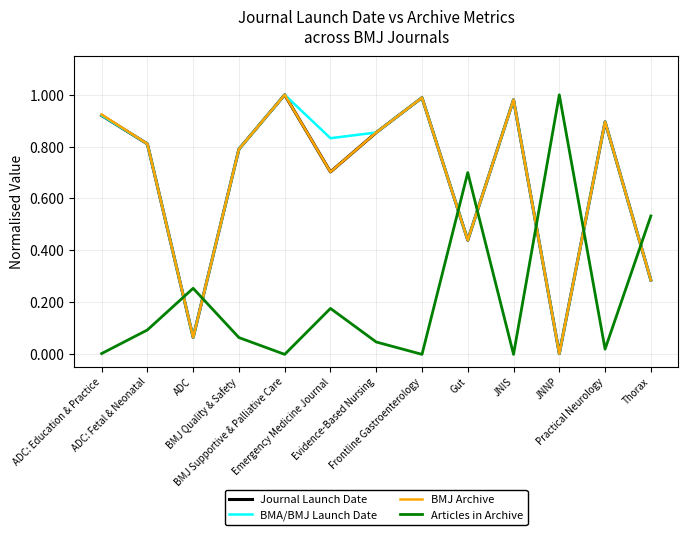

What is the sum of all BMA/BMJ Launch Date values?

8.9